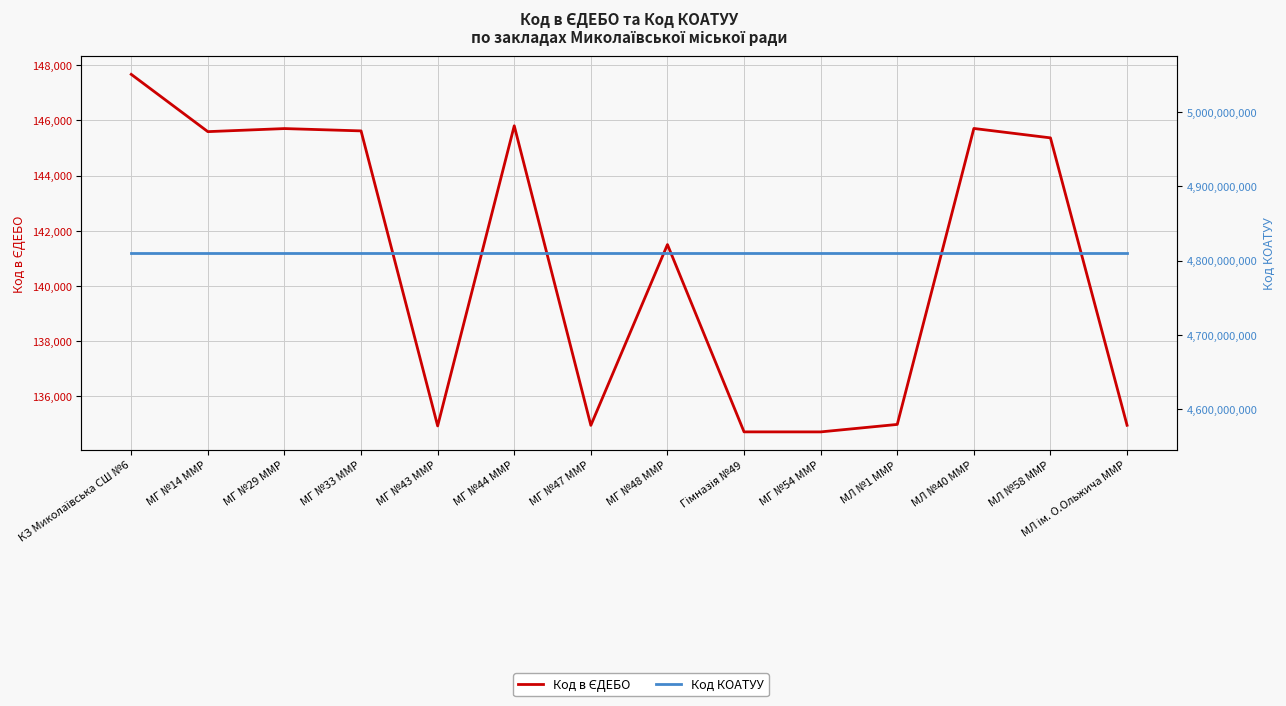

Is the value of Код КОАТУУ at МГ №48 ММР greater than the value of Код в ЄДЕБО at МГ №14 ММР?

Yes